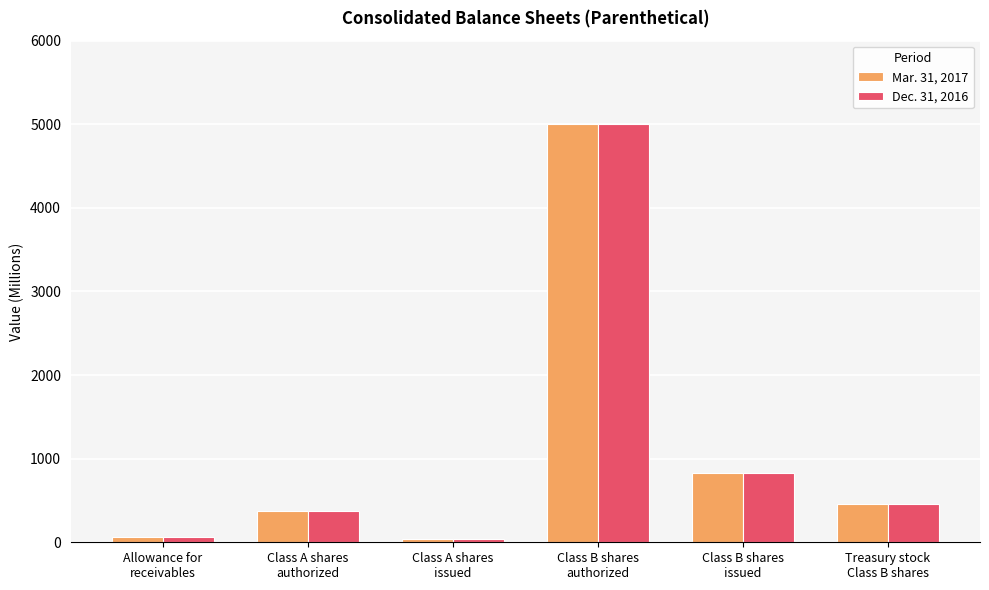

What is the value of the Mar. 31, 2017 bar at the 4th from the left?

5000